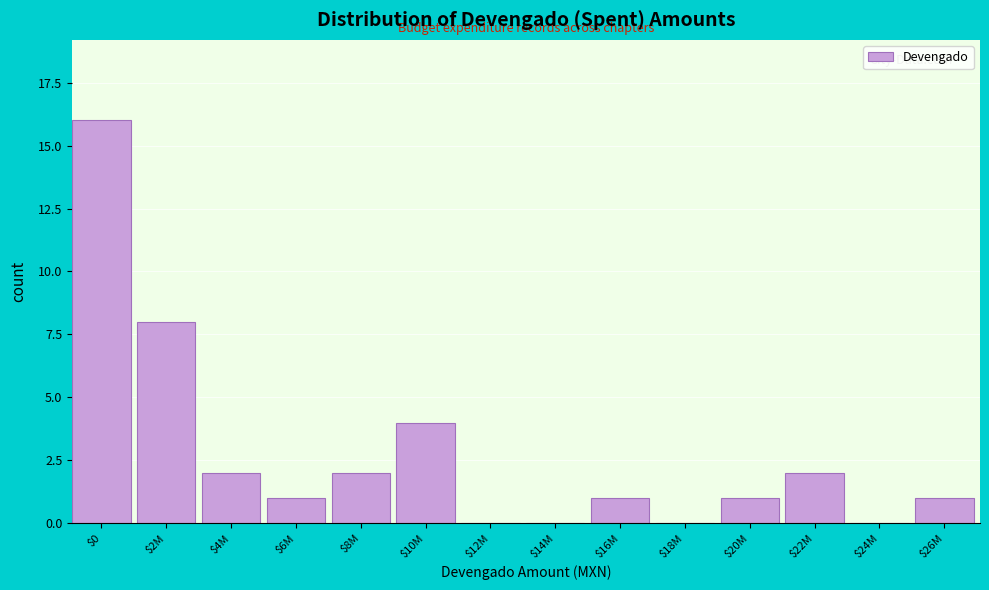

Which label corresponds to the largest value in the chart?

$0